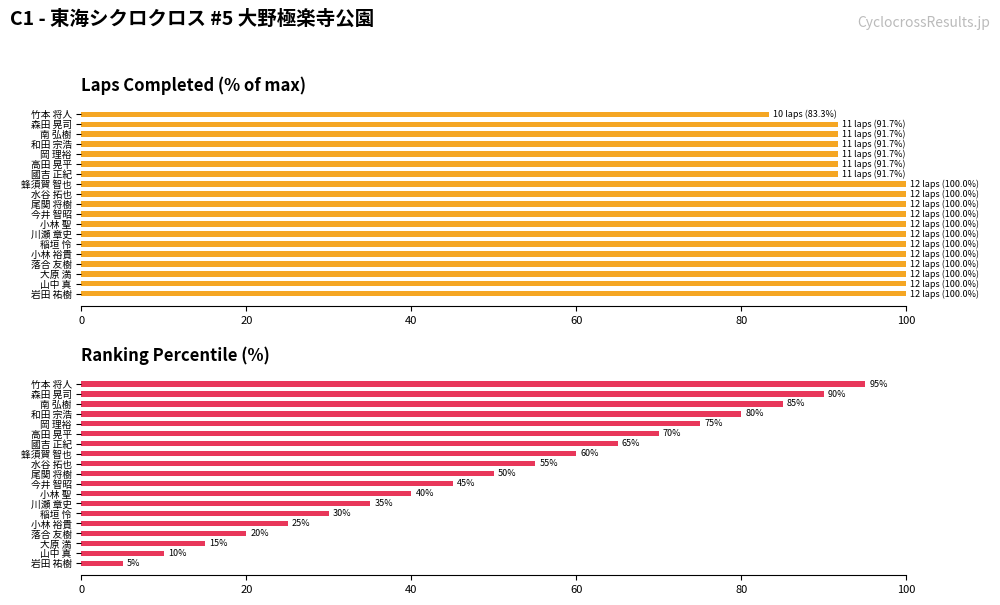

List the series in order of their peak value, highest first.

Laps Completed, Ranking Percentile